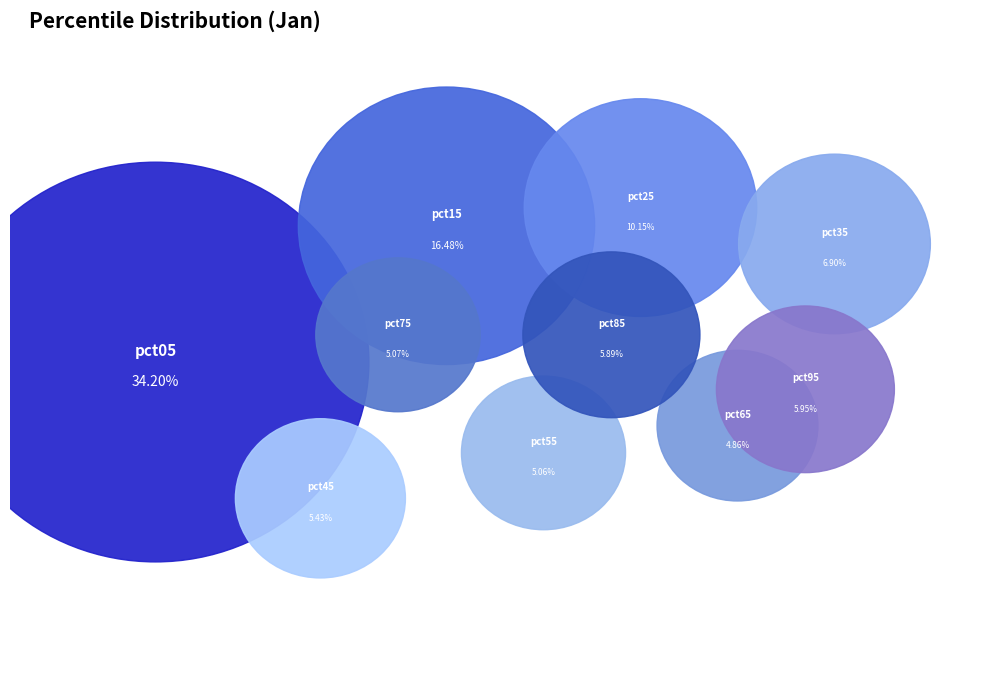

How many slices are in this pie chart?

10